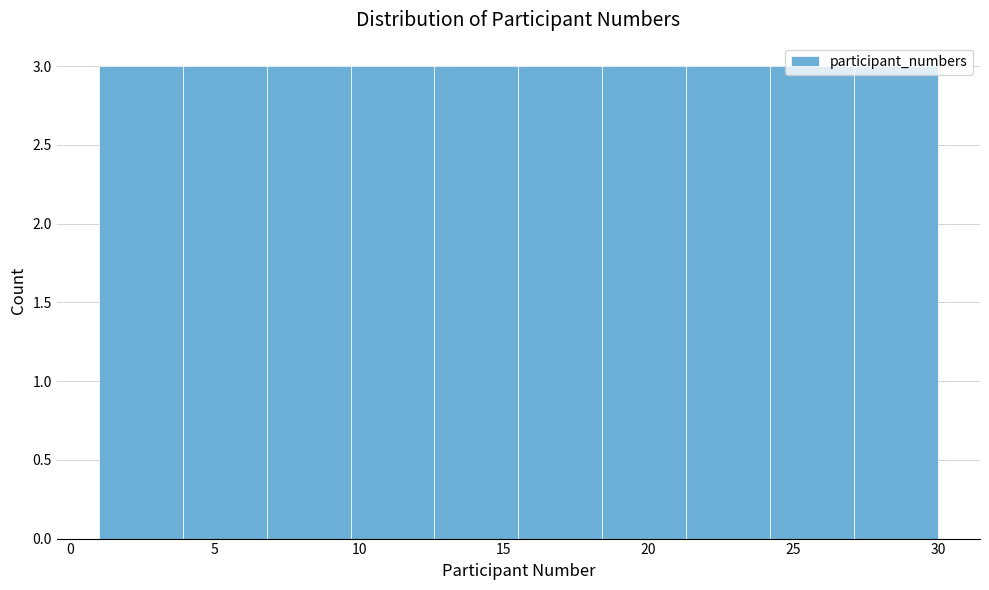

How tall is the bar that spans 9.7 to 12.6 on the x-axis? Neither the bar edges nor the heights are printed on the chart, so give them approximately, as read against the axes.

3